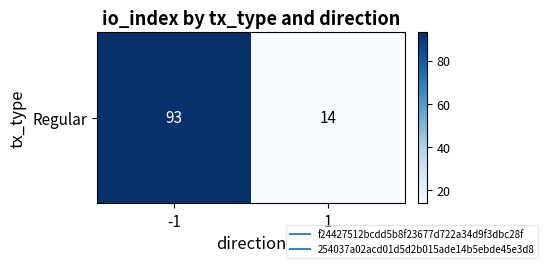

Is it true that the value at -1 is 93?

True